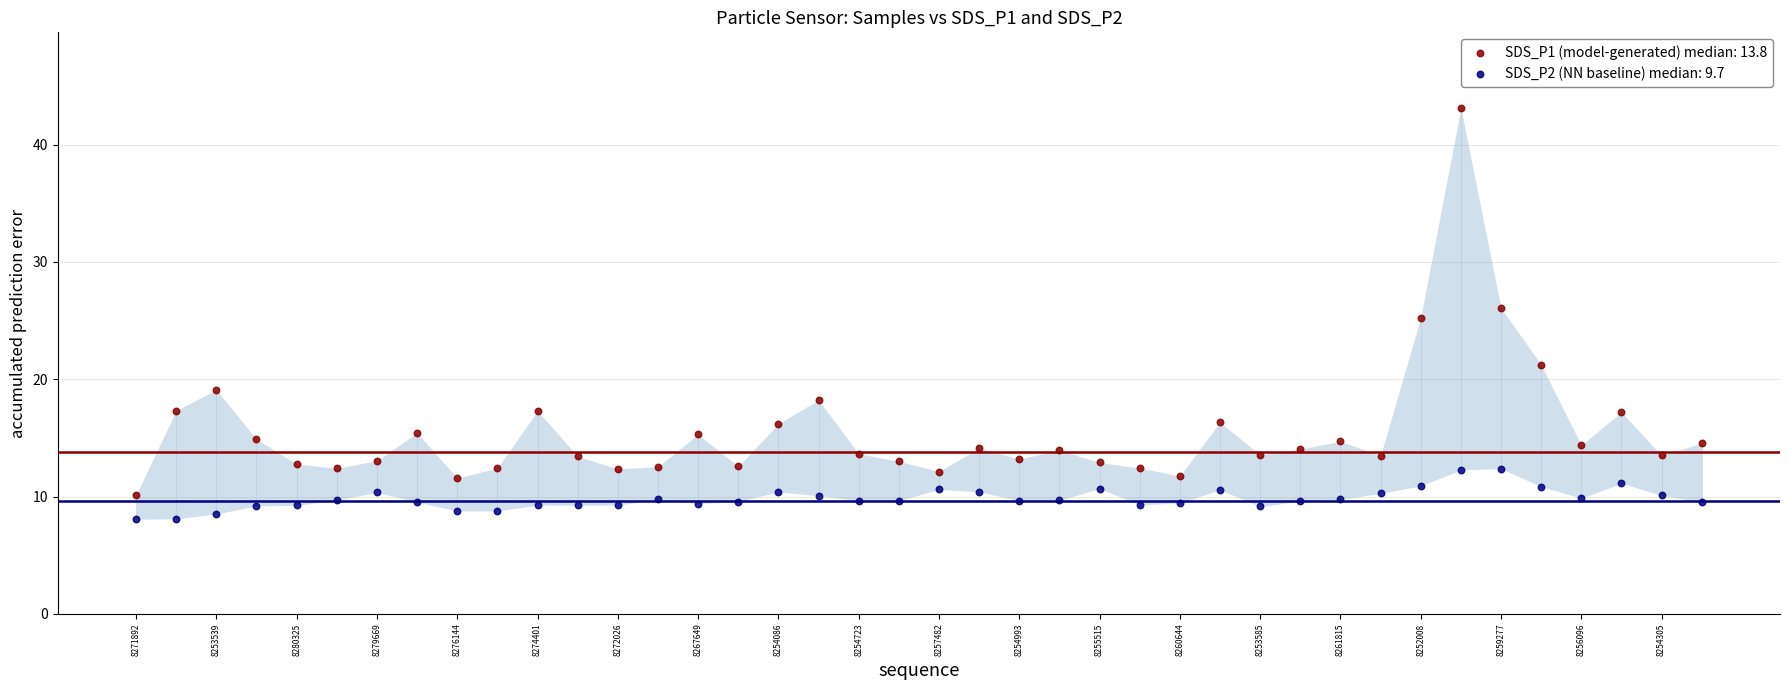

Which series contains the lowest Y value?

SDS_P2 (NN baseline) median: 9.7